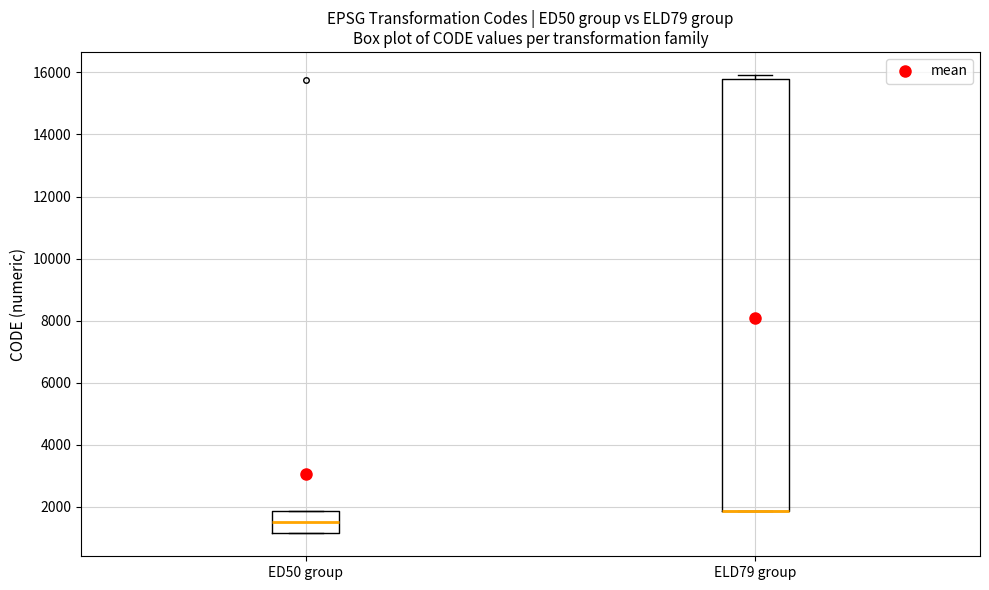

Reading left to right, transcribe this box plot: for each box, give where its median line is, the range the box spans, and where its two whiskers end, as read against the y-axis. The values are not printed on the chart, so give them approximately, as read against the axis.

ED50 group: median 1600, box 1200 to 1800, whiskers 1200 to 1800
ELD79 group: median 1800 (drawn on the box's lower edge), box 1800 to 15800, whiskers 1800 to 16000